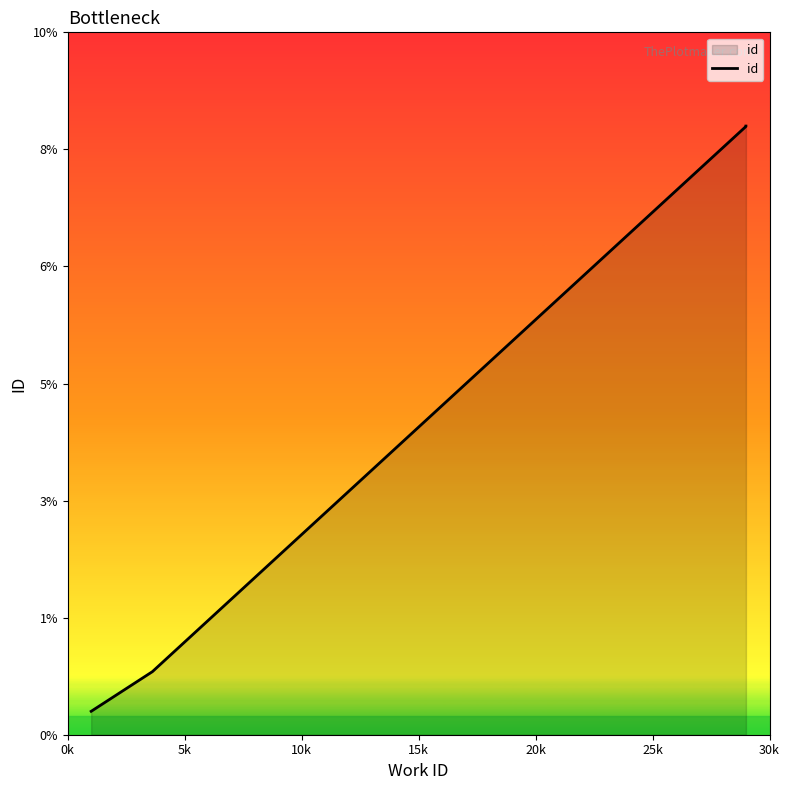

What is the smallest value displayed?

1000.0